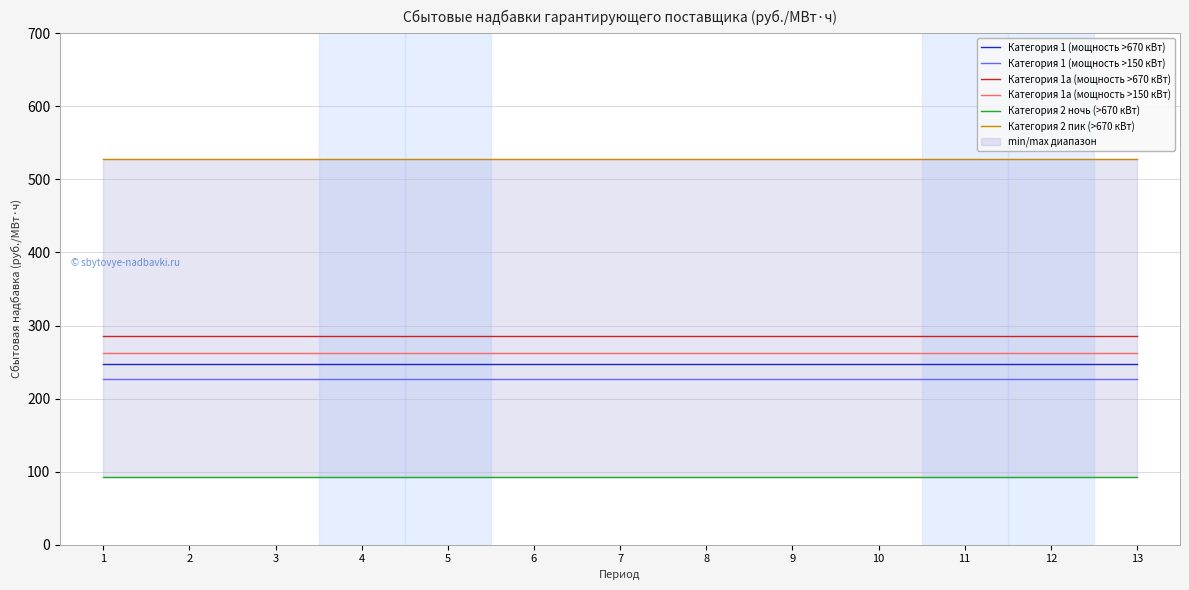

What is the value of the Категория 2 ночь (>670 кВт) point at the 6th from the left?

93.1